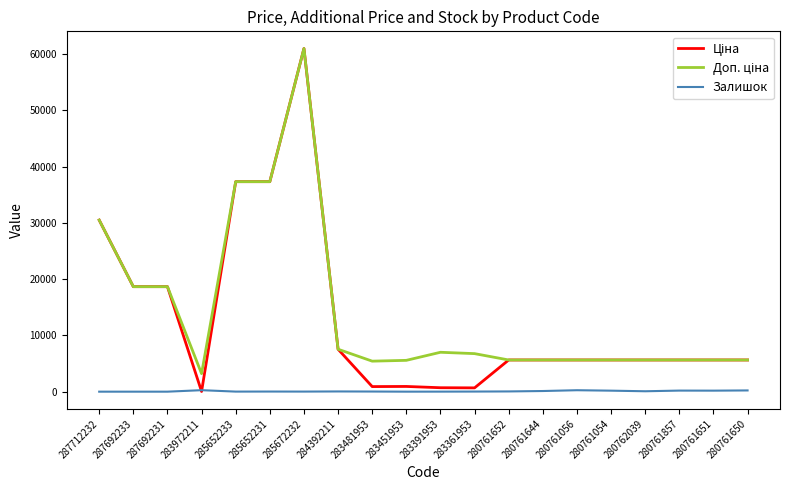

At which category is the sum across all series the highest?

285672232